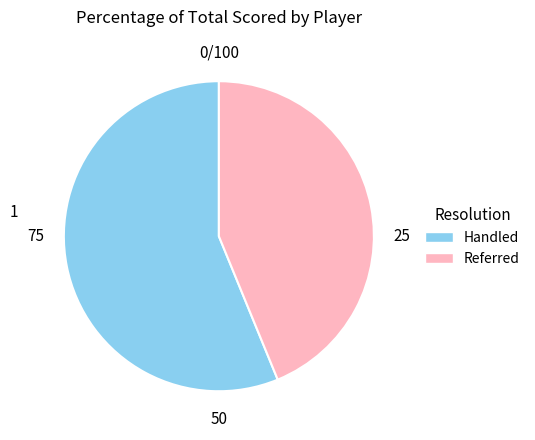

Approximately how many times larger is the value at Handled compared to Referred?

1.3